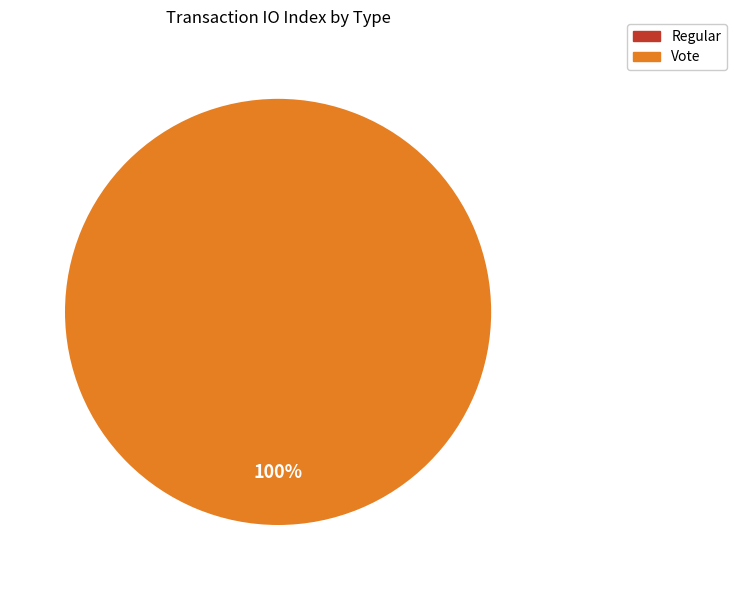

What is the total percentage of Vote and Regular?

100.0%